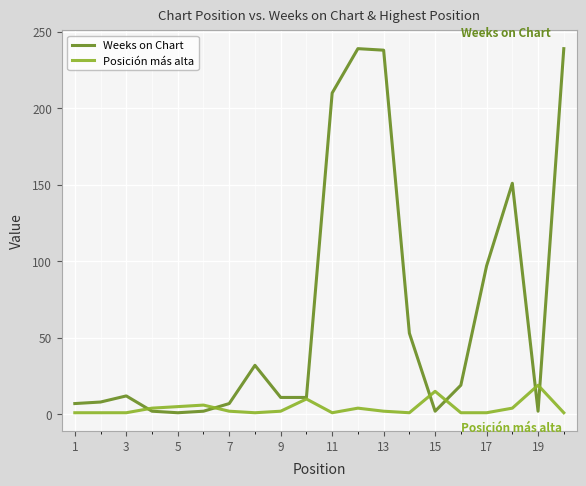

Which series has the widest spread of values?

Weeks on Chart